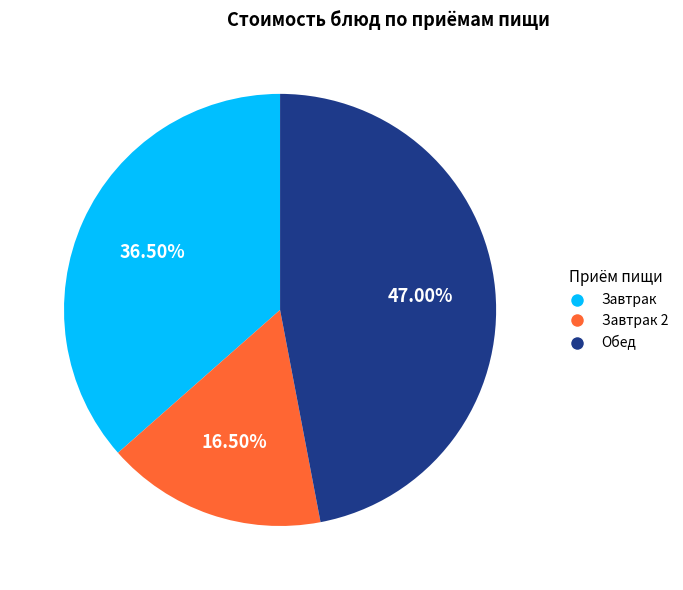

Is there a majority slice in this chart?

No